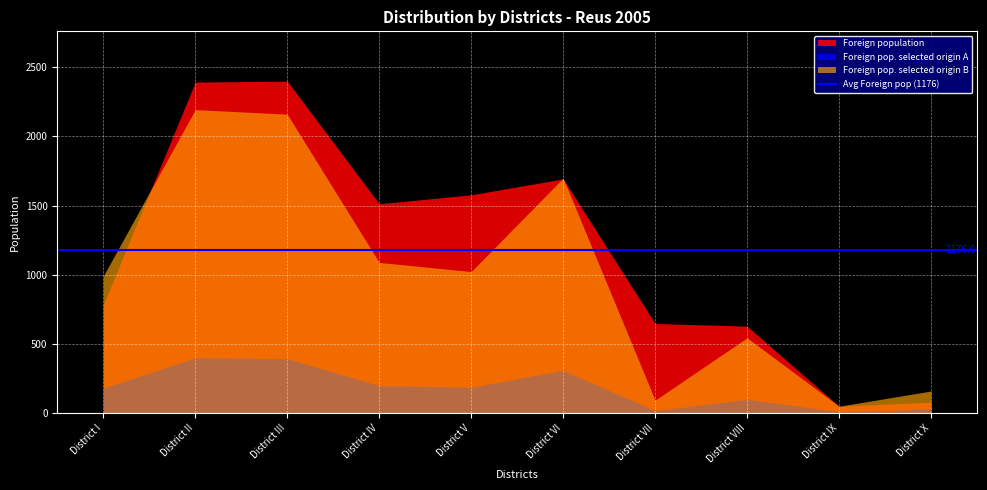

What is the difference between the maximum and minimum values in the Foreign pop. selected origin A series?

390